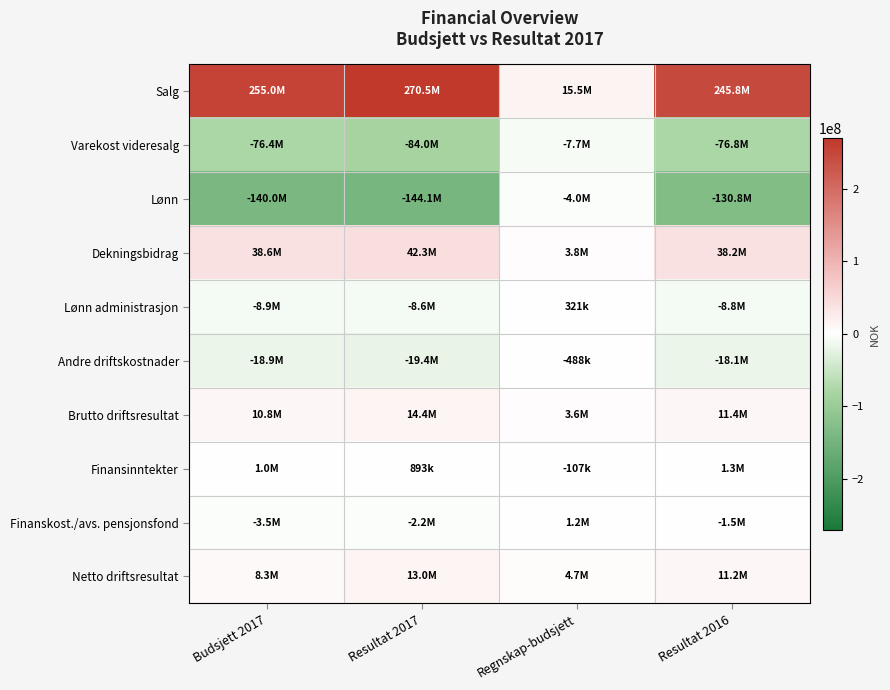

Which series has the widest spread of values?

Salg